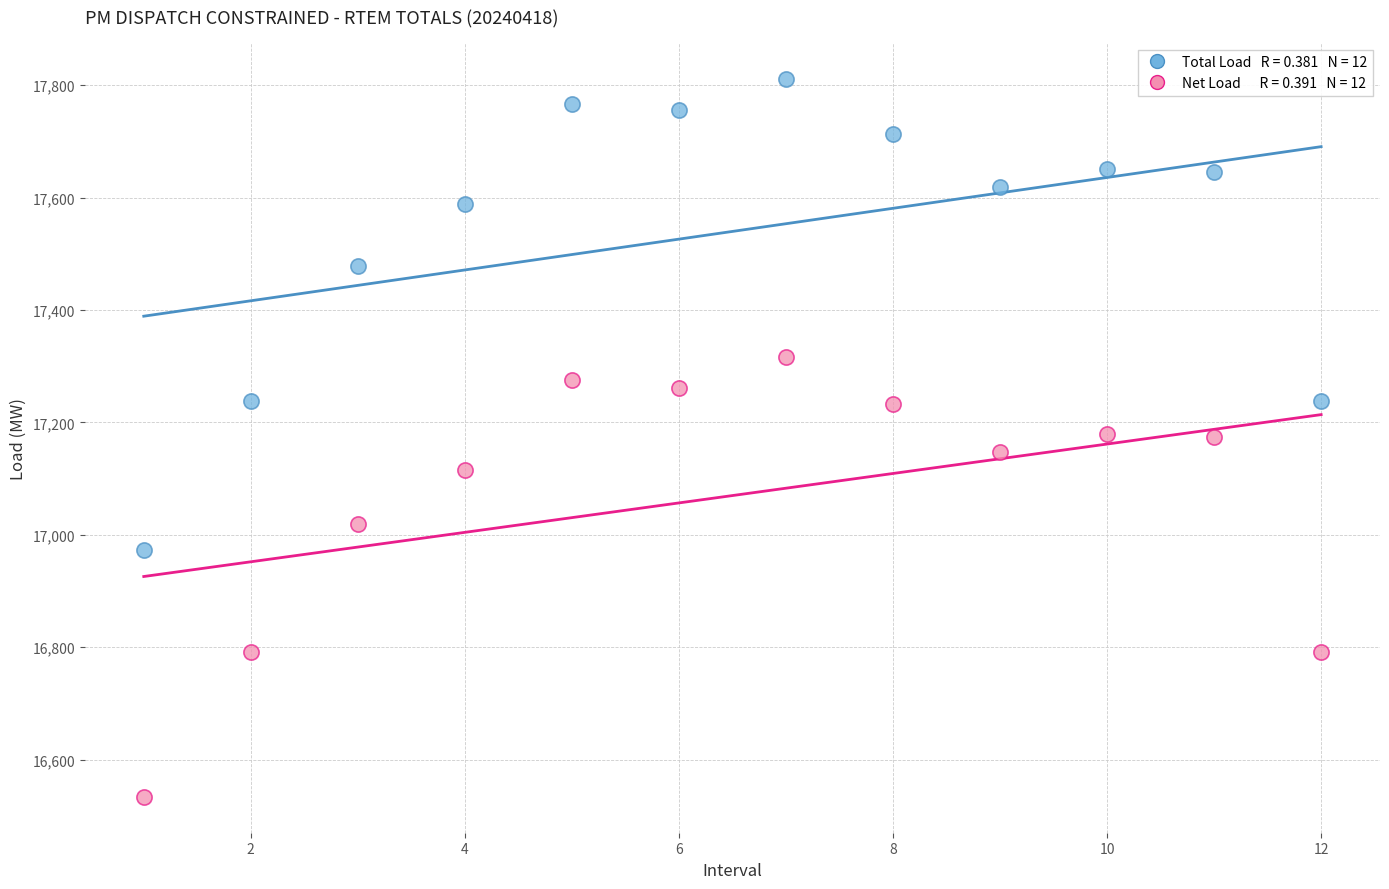

Across all data points, what is the range of Y values (max minus min)?

1277.6